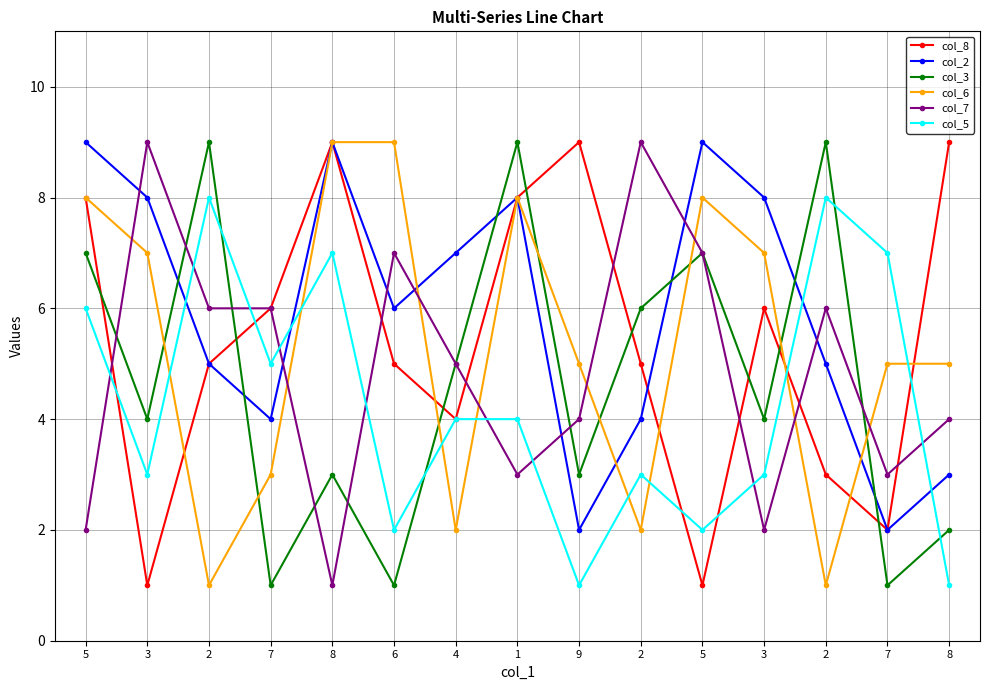

Count the number of categories in the chart.

15